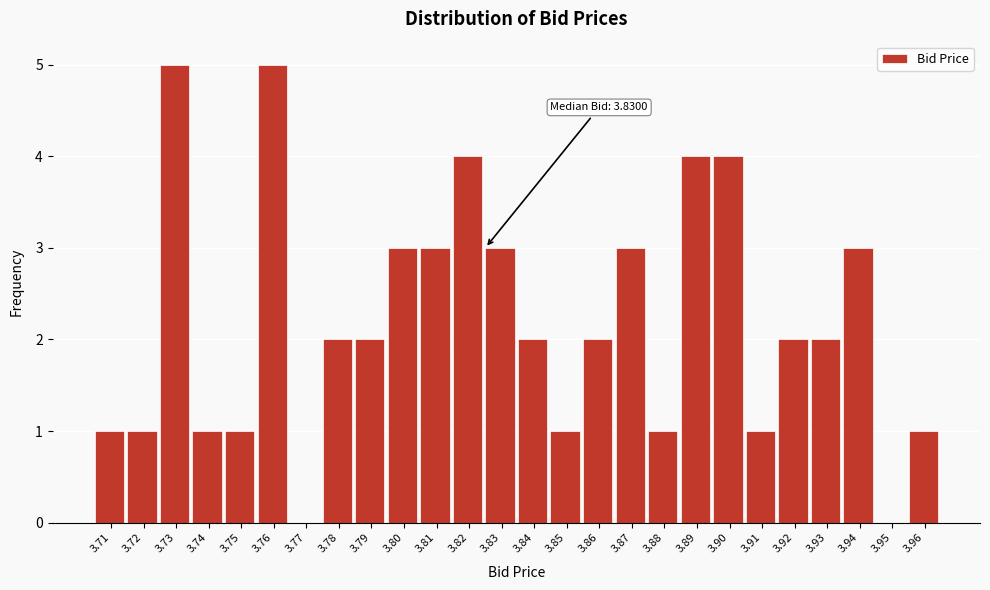

Reading right to left, what are all the values shown in this chart?

3.96=1	3.95=0	3.94=3	3.93=2	3.92=2	3.91=1	3.90=4	3.89=4	3.88=1	3.87=3	3.86=2	3.85=1	3.84=2	3.83=3	3.82=4	3.81=3	3.80=3	3.79=2	3.78=2	3.77=0	3.76=5	3.75=1	3.74=1	3.73=5	3.72=1	3.71=1